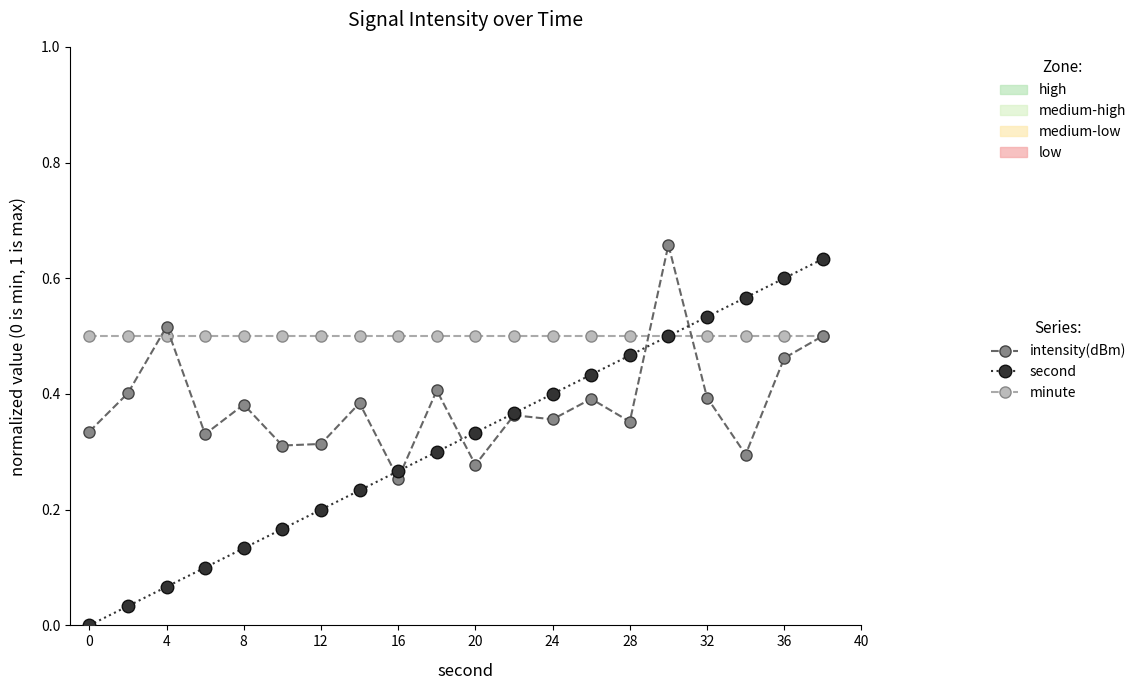

List the series in order of their overall mean, lowest first.

second, intensity(dBm), minute